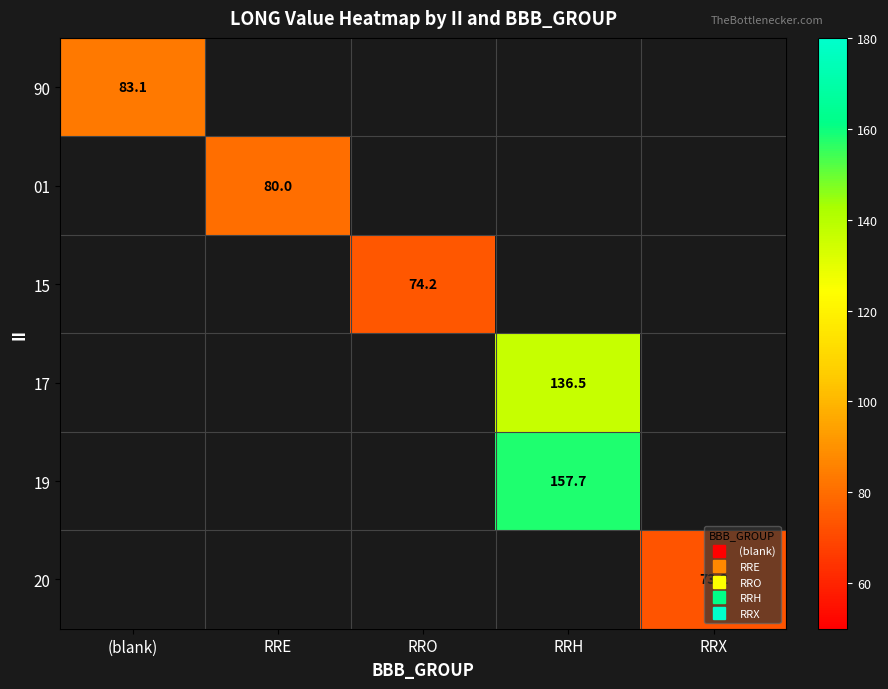

What is the greatest value displayed?

157.7